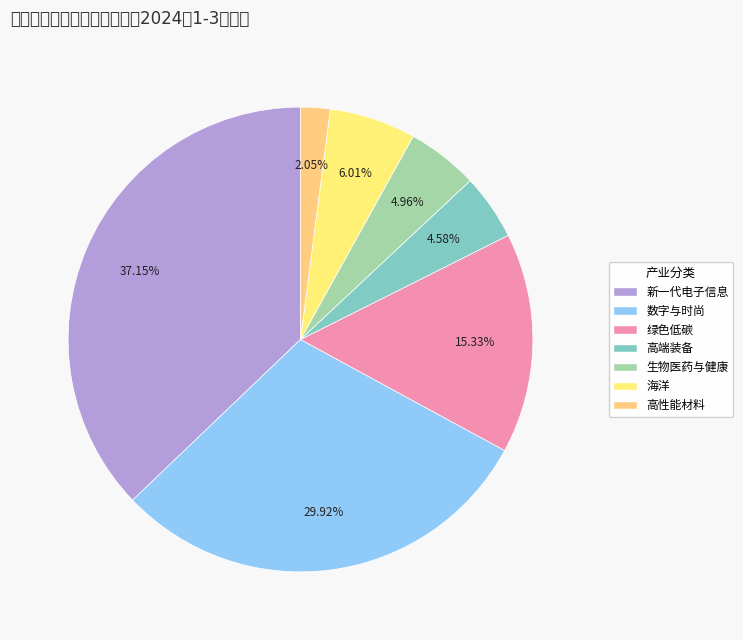

Which has a higher value, 高性能材料 or 新一代电子信息?

新一代电子信息